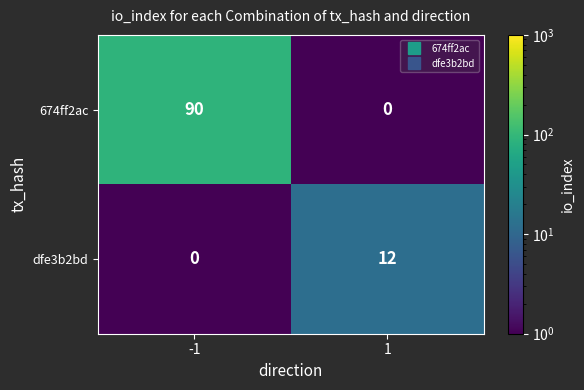

What is the difference between the maximum and minimum values in the dfe3b2bd series?

12